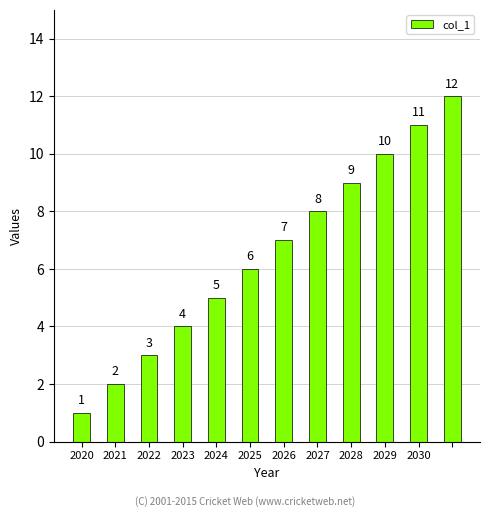

What is the difference between the maximum and minimum values?

11